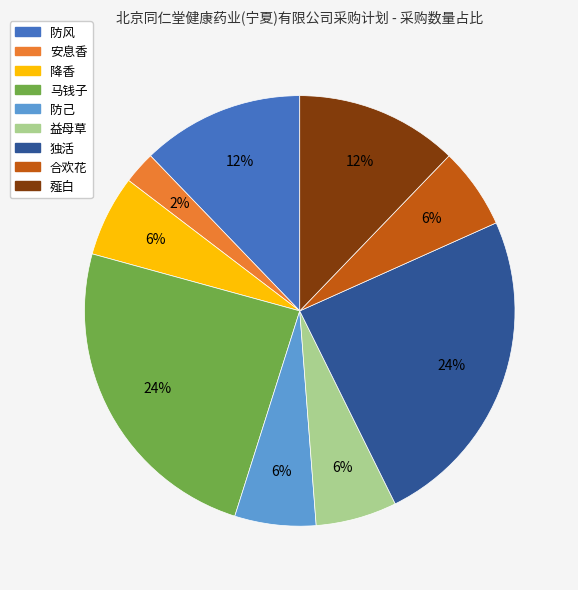

To the nearest percent, what percentage of the pie is 马钱子?

24%